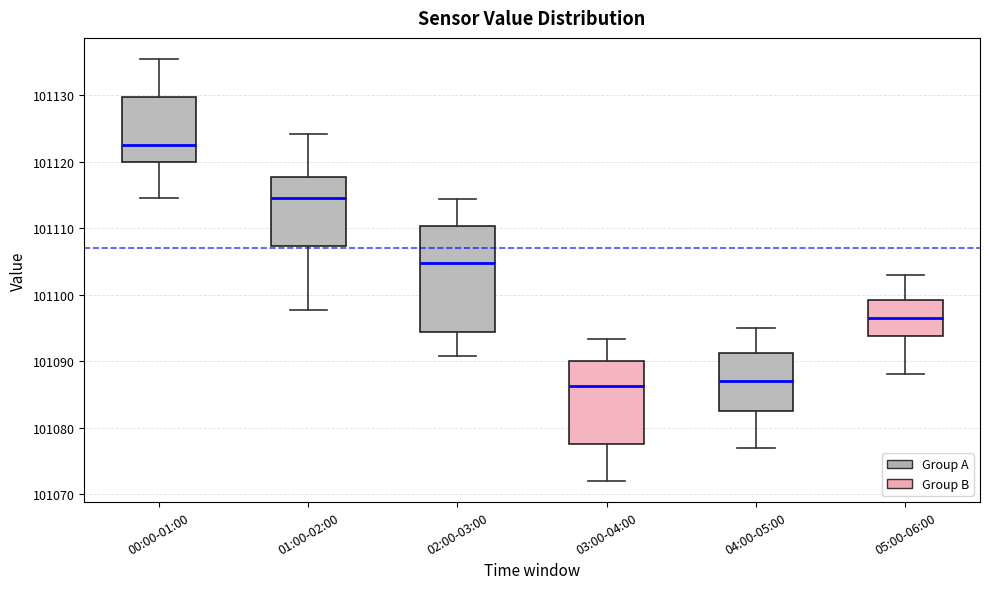

Reading left to right, read every box against the y-axis: the position of its median line, the range the box covers, and the ends of its whiskers. The values are not printed on the chart, so give them approximately, as read against the axis.

00:00-01:00: median 101123, box 101120 to 101130, whiskers 101115 to 101135
01:00-02:00: median 101115, box 101107 to 101118, whiskers 101098 to 101124
02:00-03:00: median 101105, box 101094 to 101110, whiskers 101091 to 101114
03:00-04:00: median 101086, box 101078 to 101090, whiskers 101072 to 101093
04:00-05:00: median 101087, box 101083 to 101091, whiskers 101077 to 101095
05:00-06:00: median 101097, box 101094 to 101099, whiskers 101088 to 101103